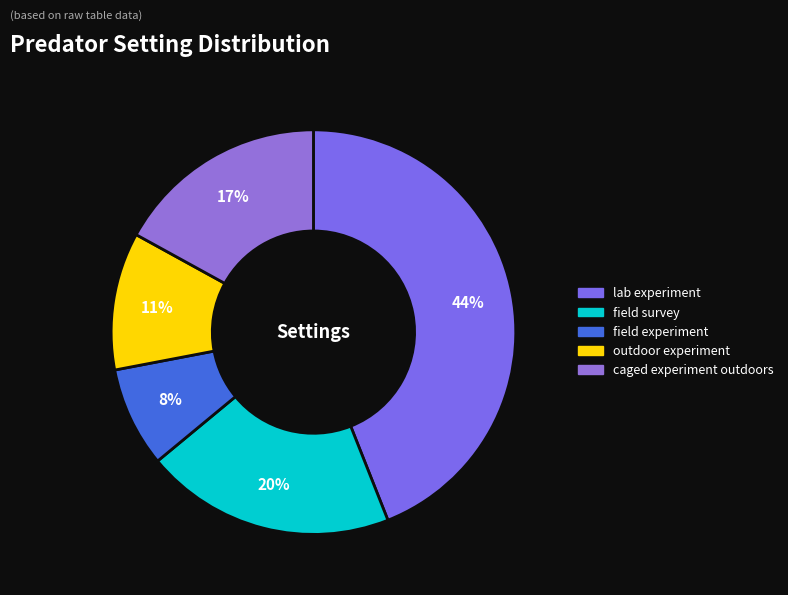

What portion of the pie excludes field experiment?

92.0%